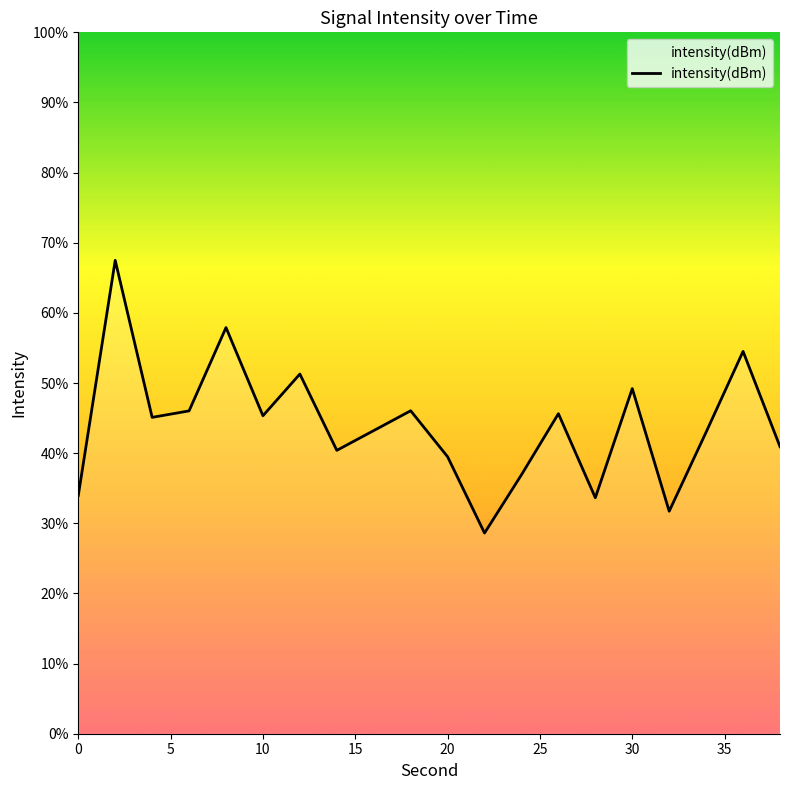

Count the number of data series in this chart.

1